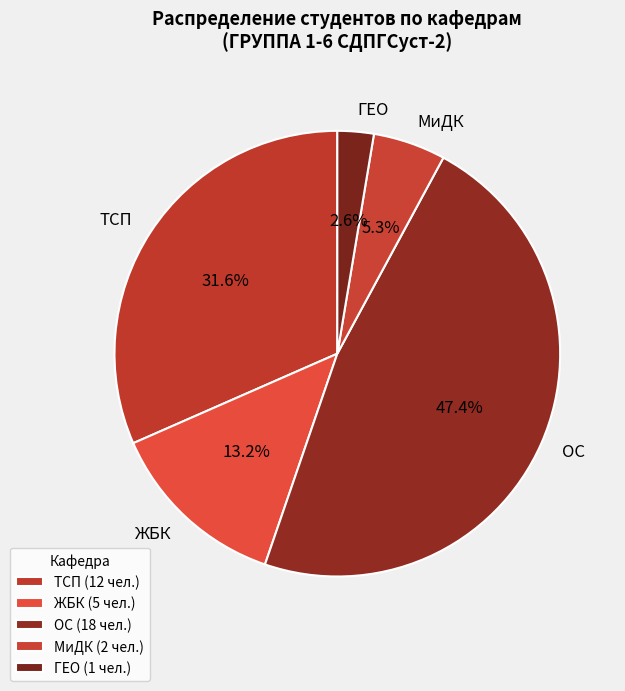

Is ГЕО the majority of the pie?

No